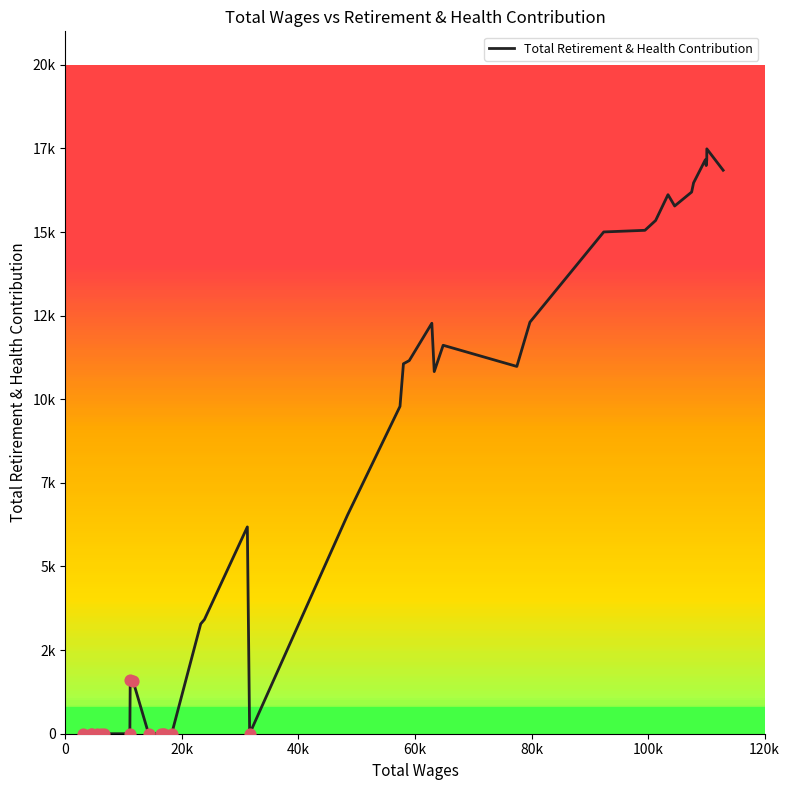

Is this an area chart (filled region under the line)?

No